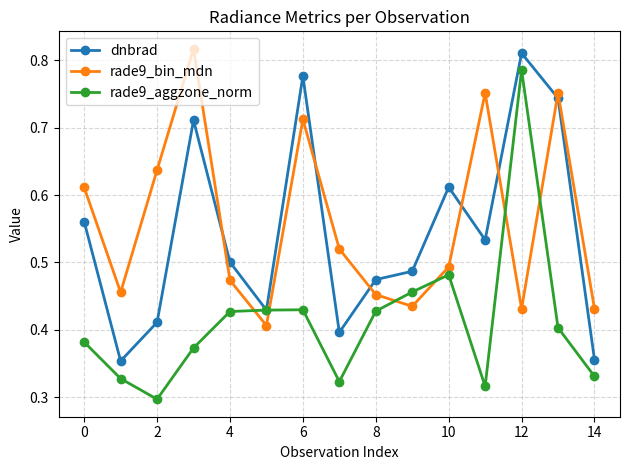

Which series has the widest spread of values?

rade9_aggzone_norm